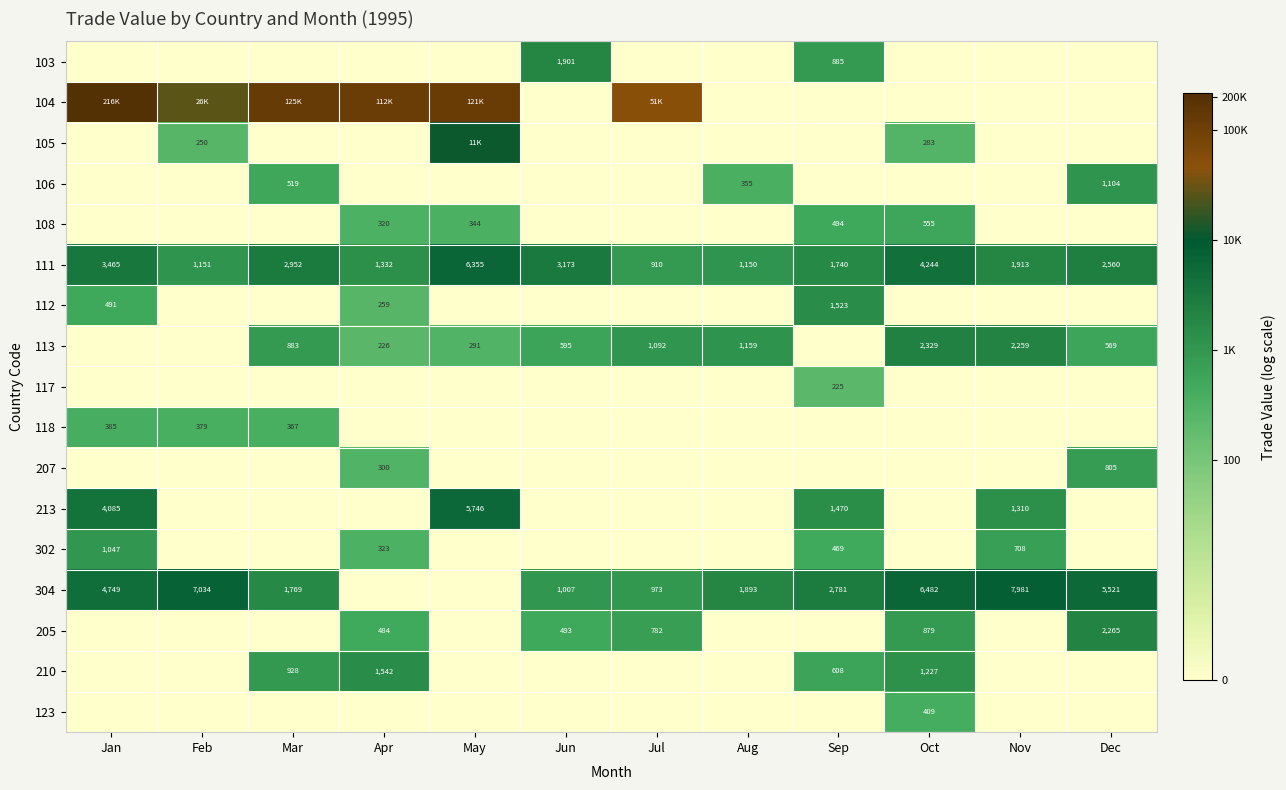

At how many categories does at least one series exceed 3?

12